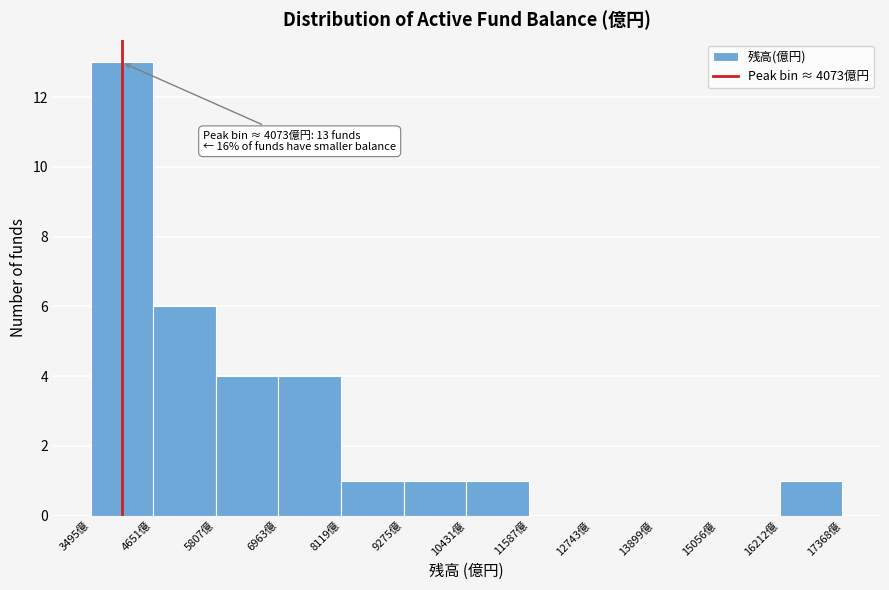

Which range on the x-axis has the tallest bar?

3400 to 4600